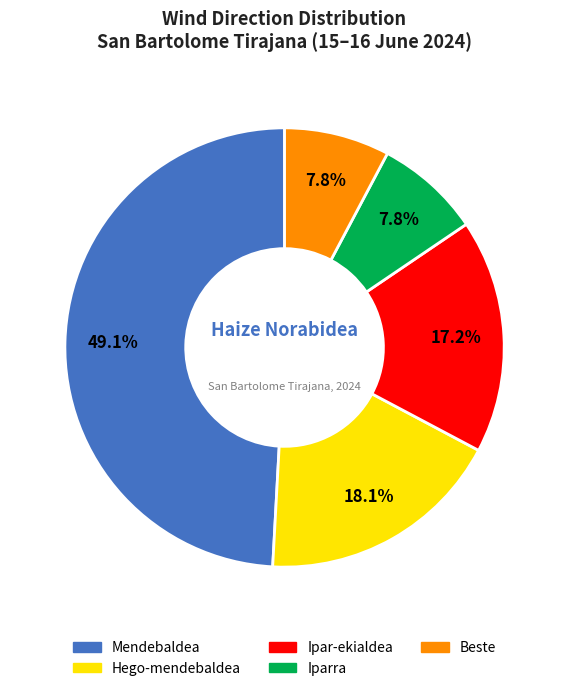

Is there any slice that represents more than half of the pie?

No